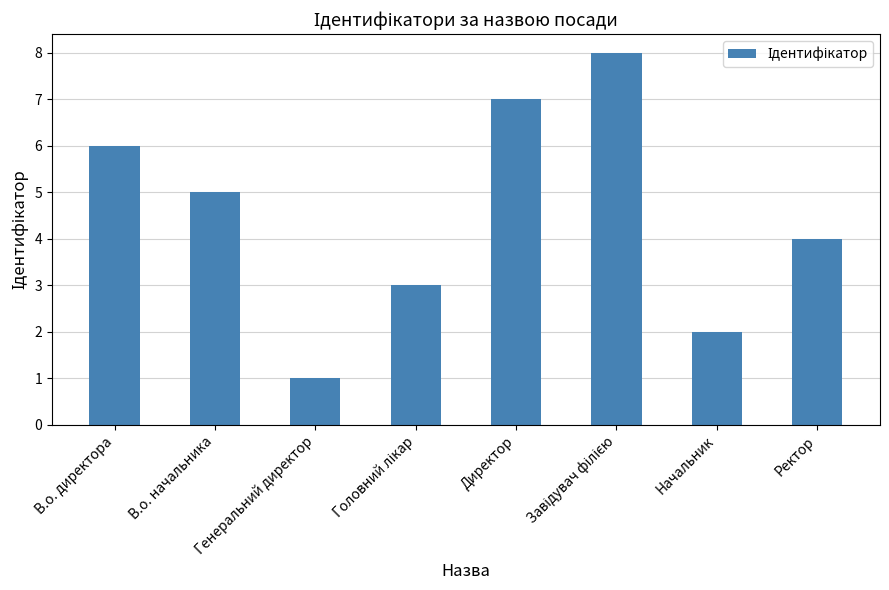

Which label corresponds to the smallest value in the chart?

Генеральний директор